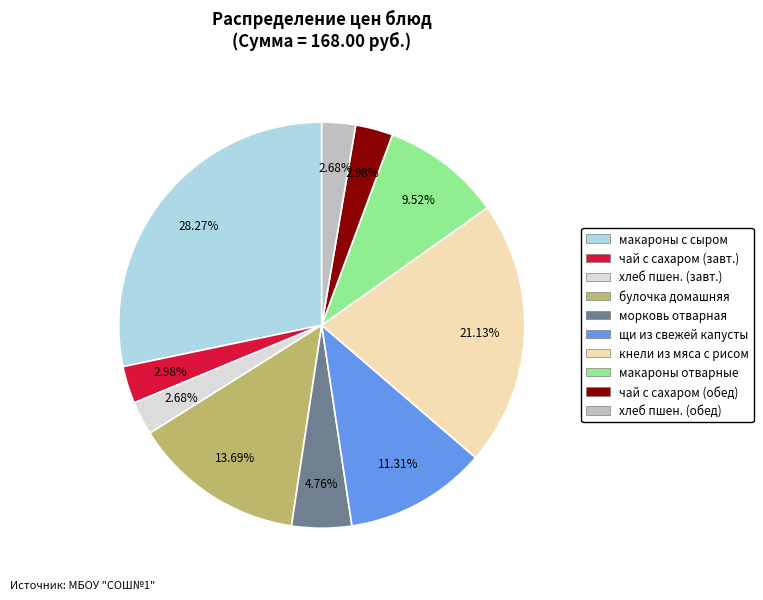

Does any single category account for the majority?

No